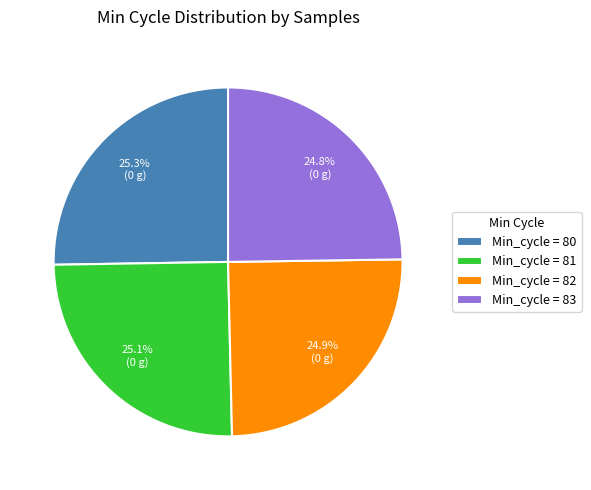

How much of the chart is everything except Min_cycle = 80?

74.7%